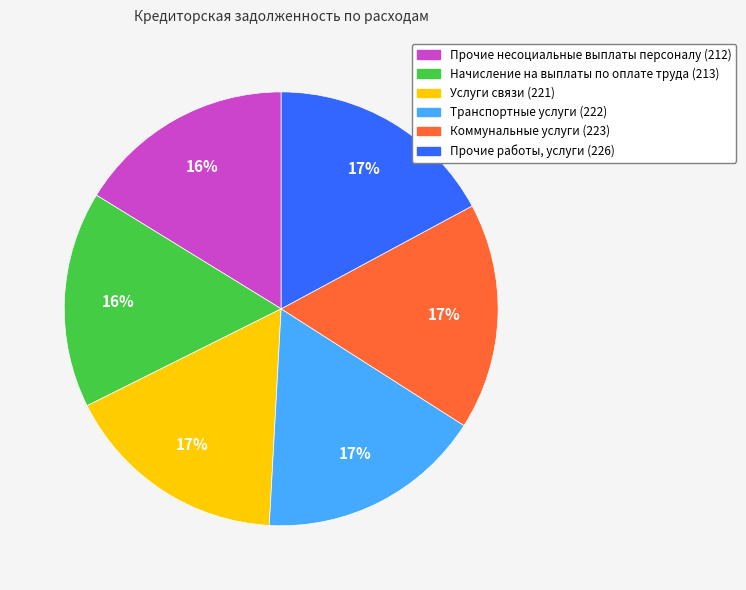

How many segments does this pie chart have?

6